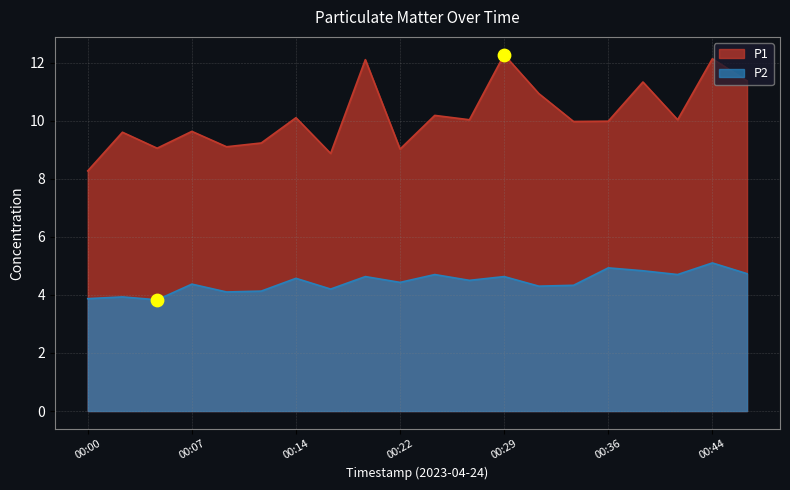

Which series has the largest total across all categories?

P1